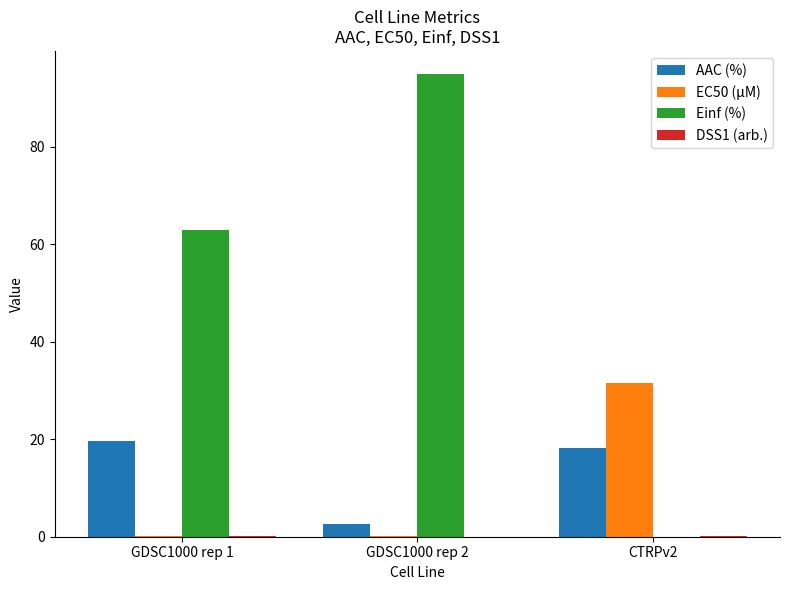

Which series has the largest total across all categories?

Einf (%)